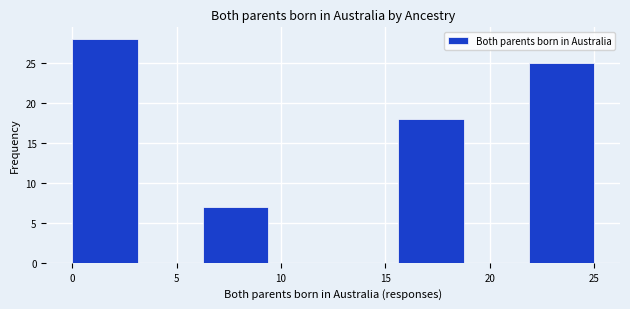

What is the height of the bar covering 15.5 to 19.0 on the x-axis? Neither the bar edges nor the heights are printed on the chart, so give them approximately, as read against the axes.

18